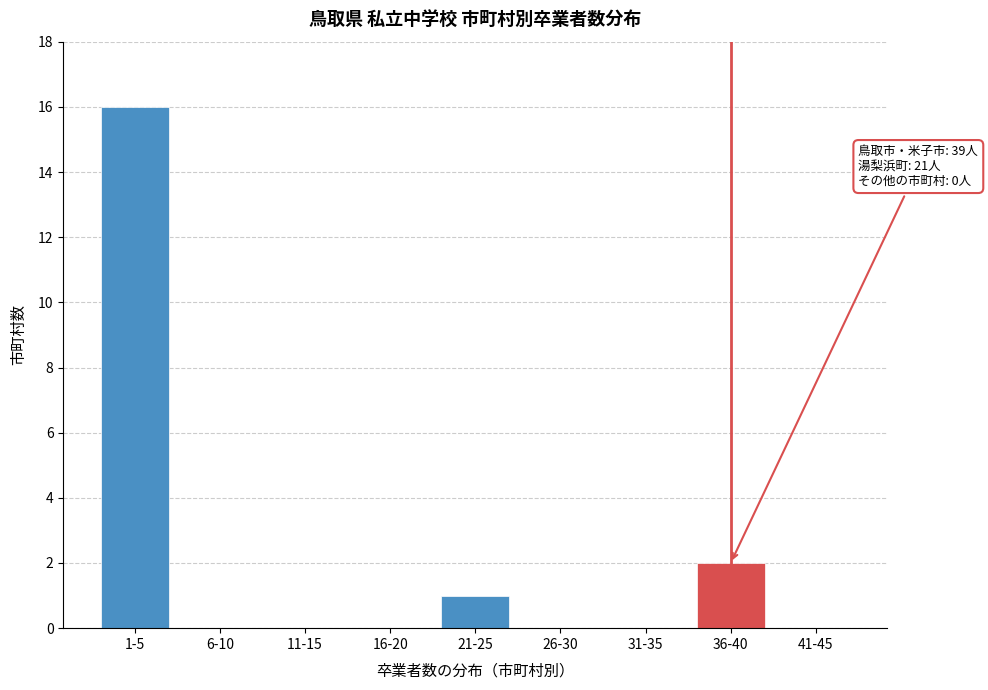

Reading right to left, transcribe all the data shown in this chart.

41-45=0	36-40=2	31-35=0	26-30=0	21-25=1	16-20=0	11-15=0	6-10=0	1-5=16